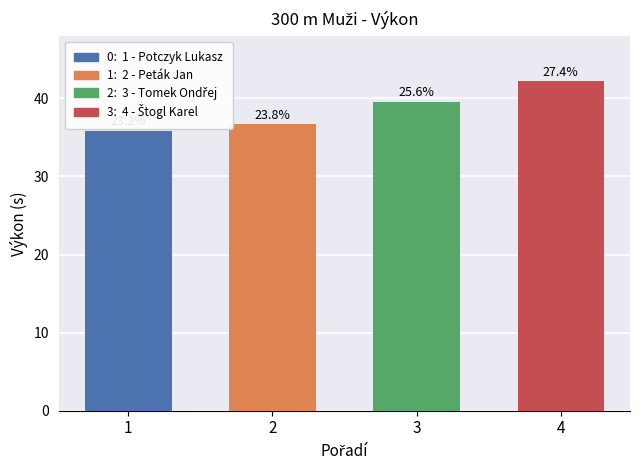

Which has a higher value, Peták Jan or Tomek Ondřej?

Tomek Ondřej